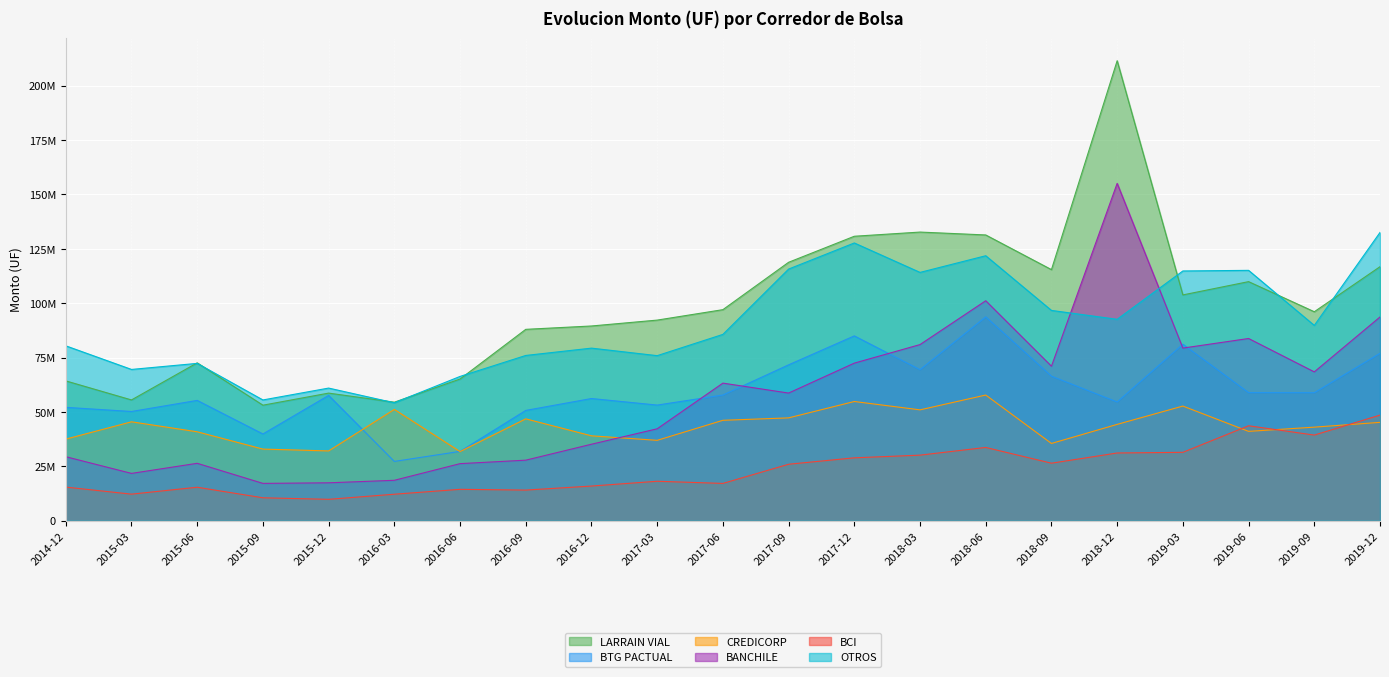

The OTROS series shows 85532407.4 at 2015-12. True or false?

False